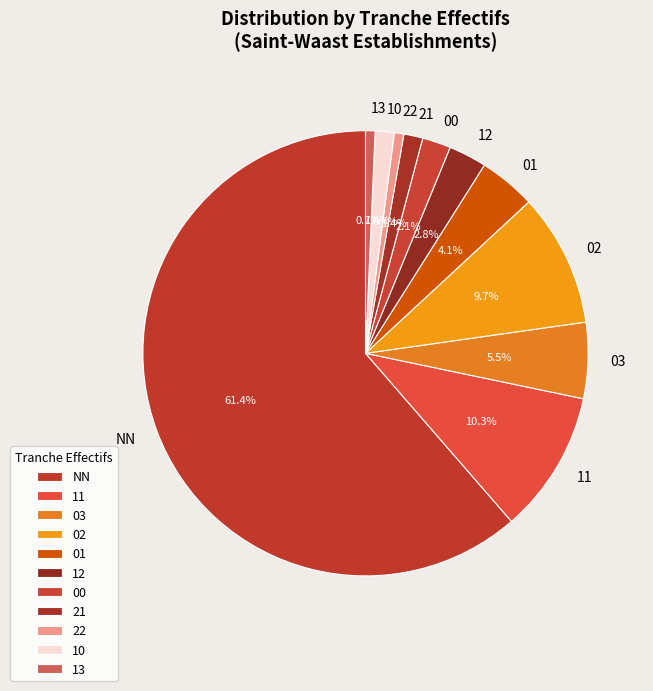

To the nearest percent, what percentage of the pie is 12?

3%